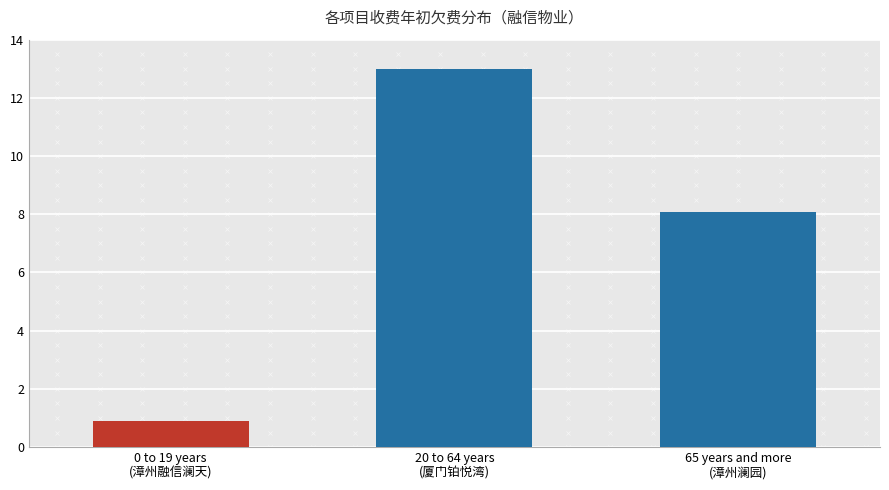

What is the value of the 3rd bar from the left?

8.1